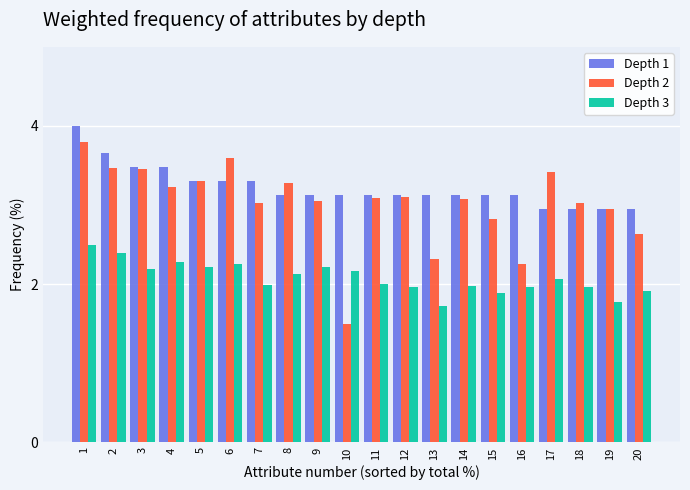

Is it true that Depth 2 equals 3.0 at 18?

True